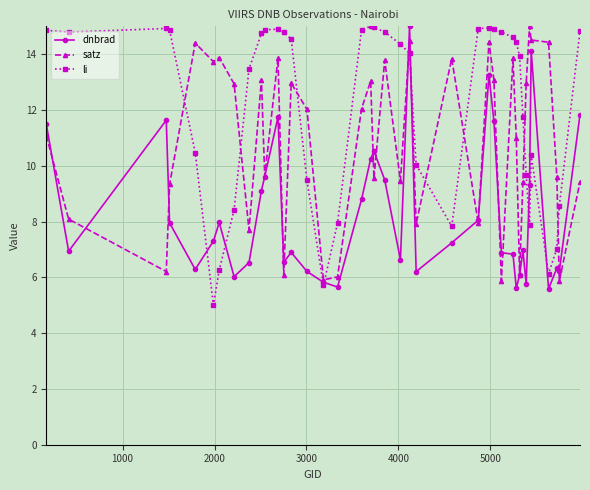

Which series has the largest total across all categories?

li